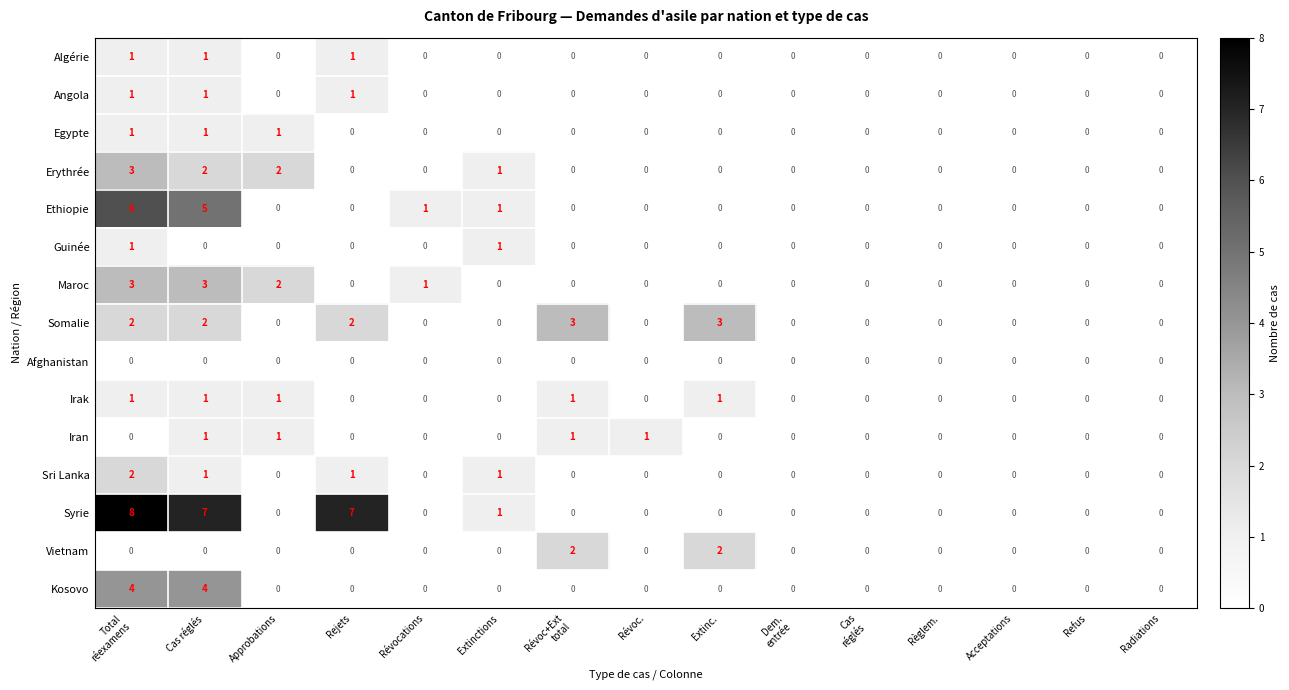

Where is Erythrée nearest to the value 1?

Extinctions